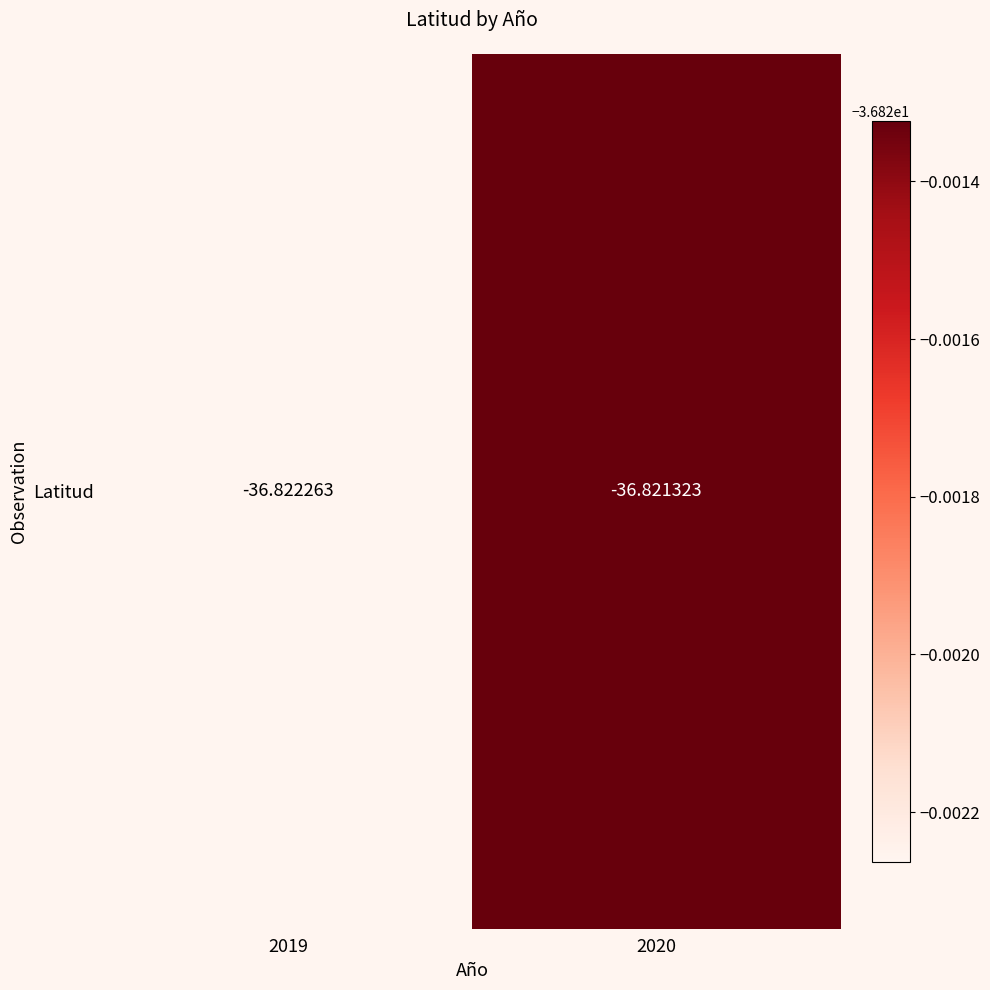

Rank the categories by value from highest to lowest.

2020, 2019